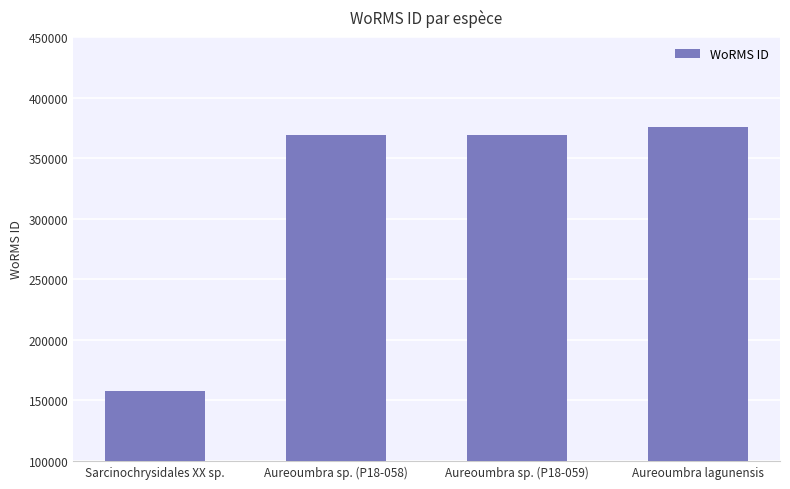

Reading left to right, list all the values displayed in this chart.

157466	369378	369378	375701